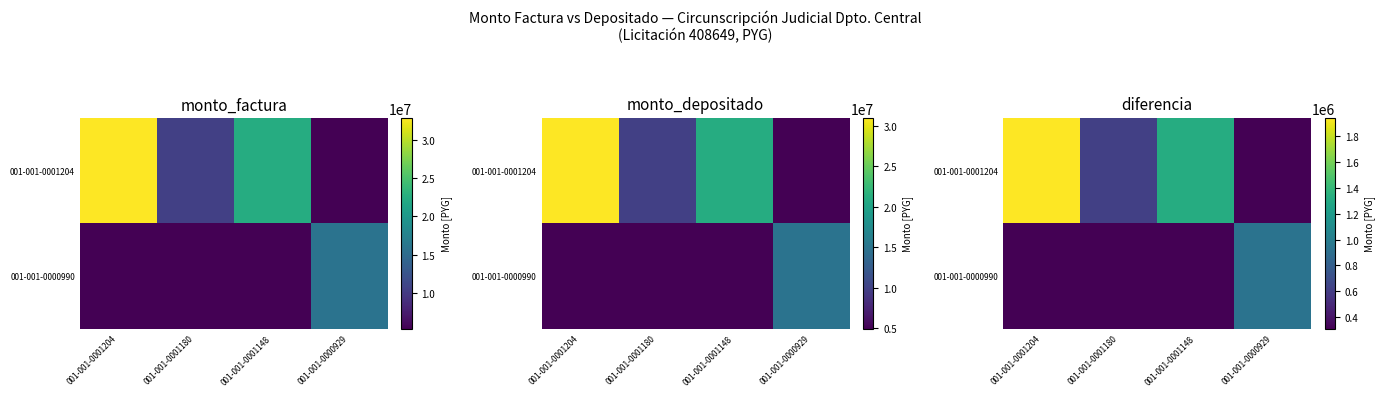

What is the difference between the highest and lowest values at 001-001-0001180?

310402